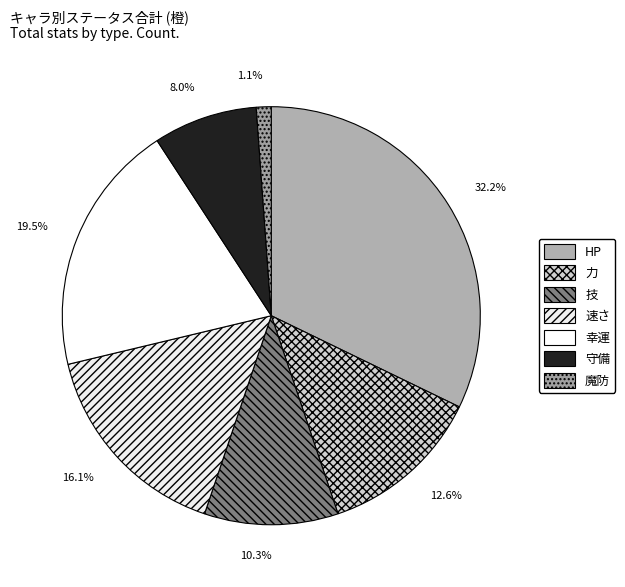

Which slice is the smallest?

魔防